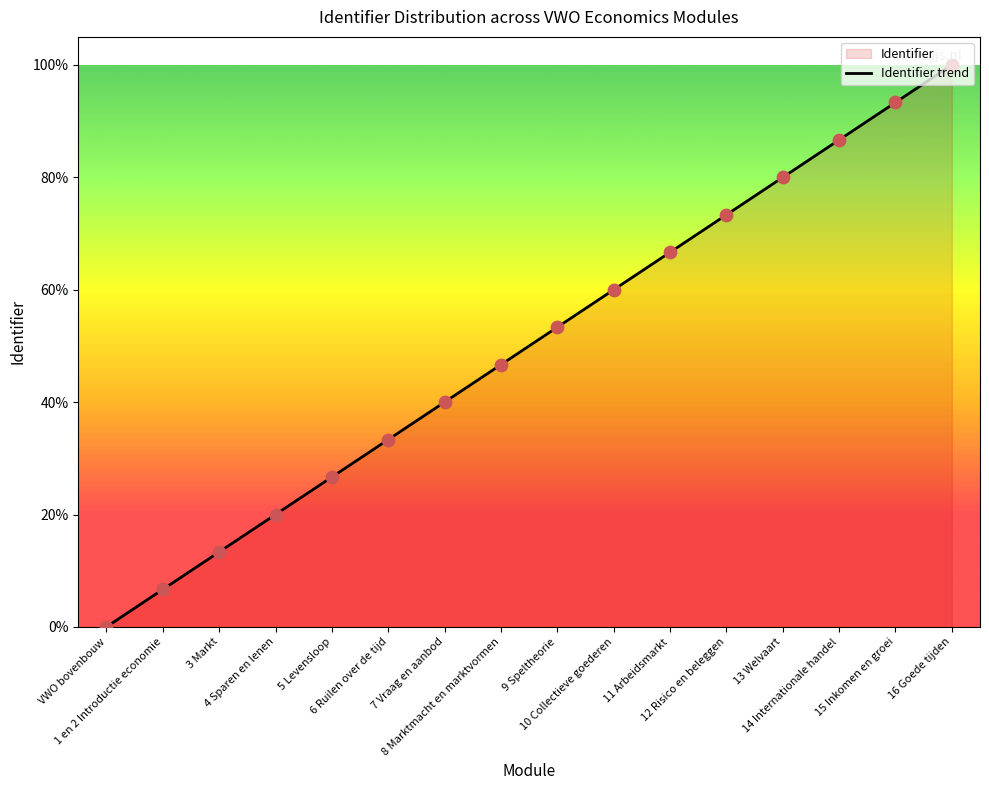

What is the change in value from 7 Vraag en aanbod to 10 Collectieve goederen?

+20.0